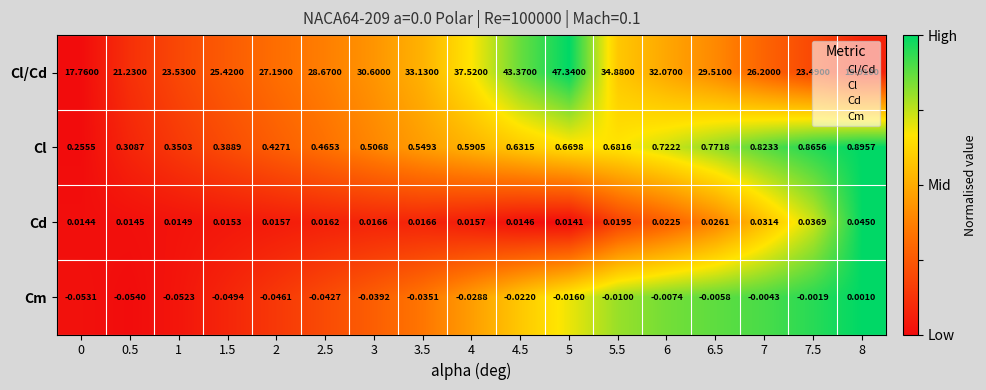

What is the total value across all series at 3.5?

33.7